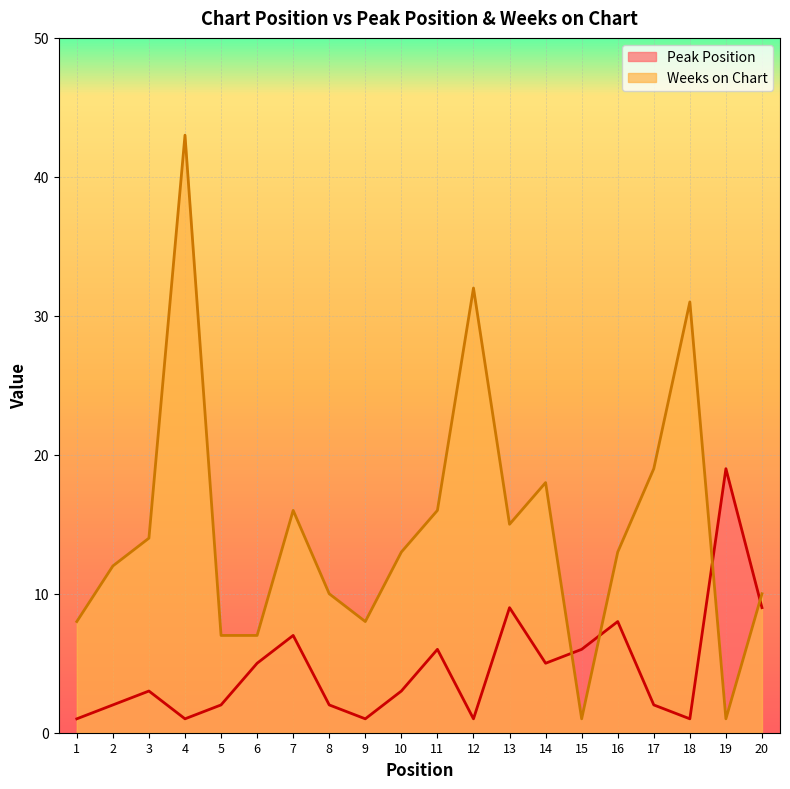

Where do Weeks on Chart and Peak Position first cross each other?

14 and 15